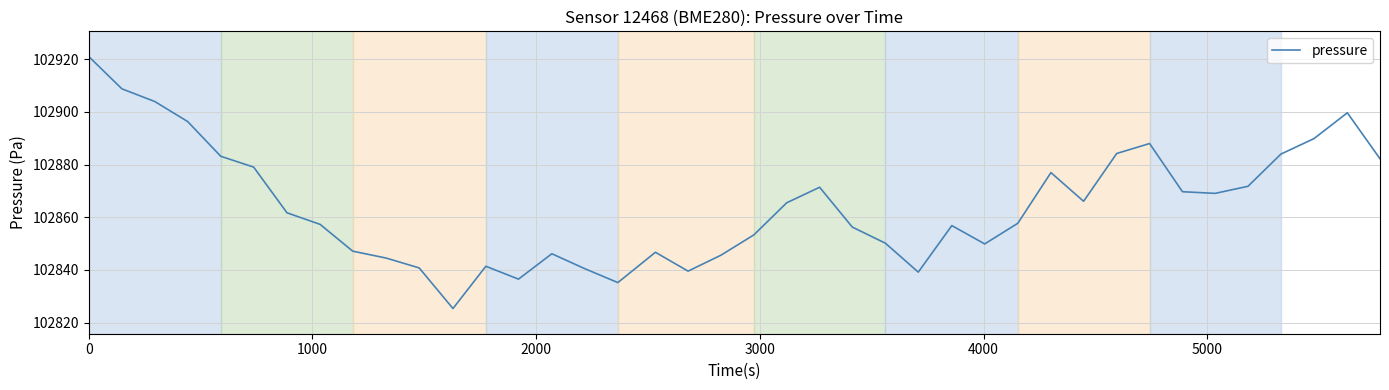

What is the smallest value displayed?

102825.4